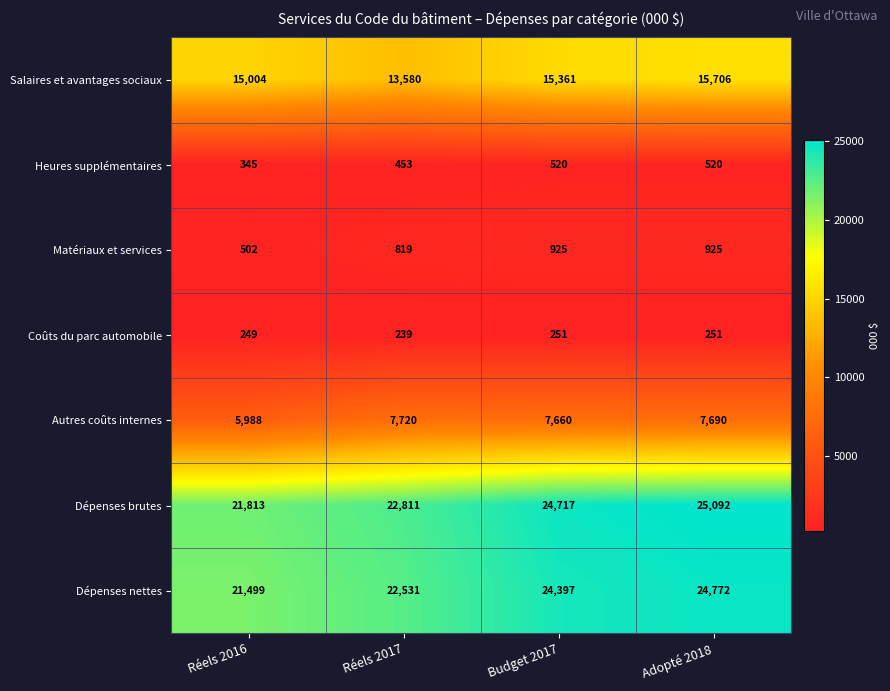

Reading left to right, list all the values displayed in this chart.

Salaires et avantages sociaux: 15004	13580	15361	15706
Heures supplémentaires: 345	453	520	520
Matériaux et services: 502	819	925	925
Coûts du parc automobile: 249	239	251	251
Autres coûts internes: 5988	7720	7660	7690
Dépenses brutes: 21813	22811	24717	25092
Dépenses nettes: 21499	22531	24397	24772